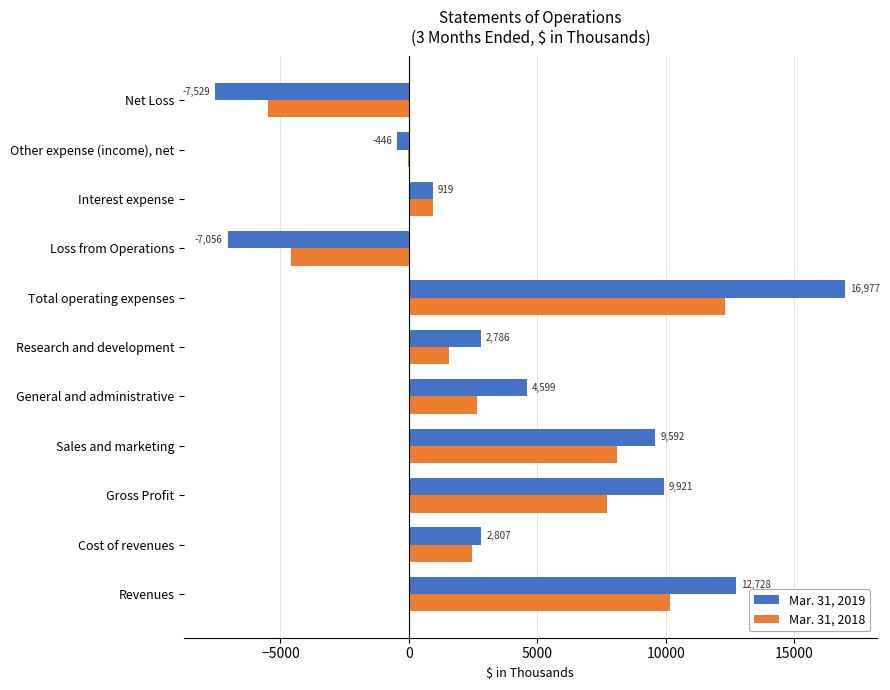

What is the sum of all Mar. 31, 2019 values?

45298